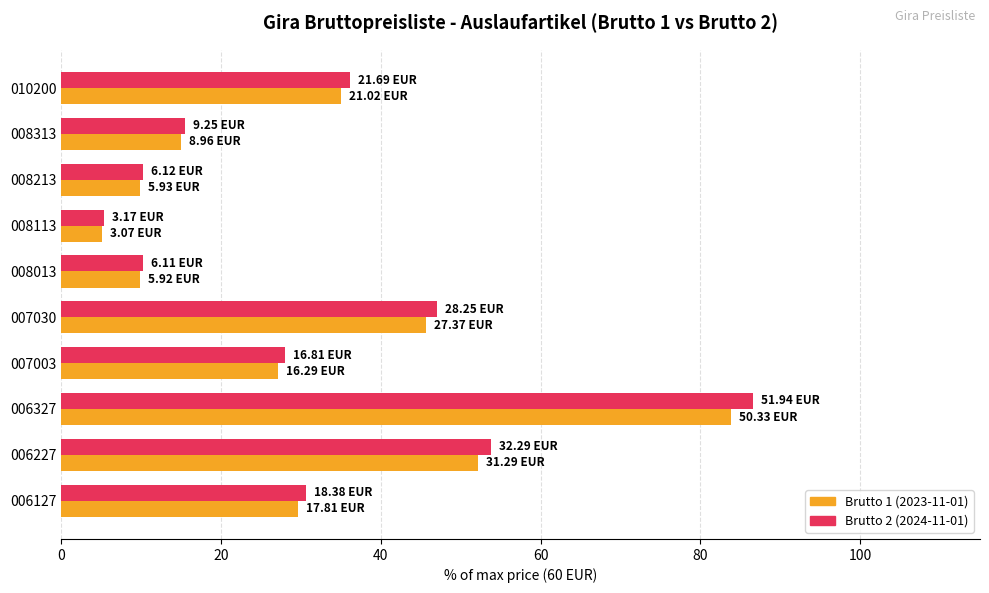

Rank the series by their maximum value, from lowest to highest.

Brutto 1 (2023-11-01), Brutto 2 (2024-11-01)